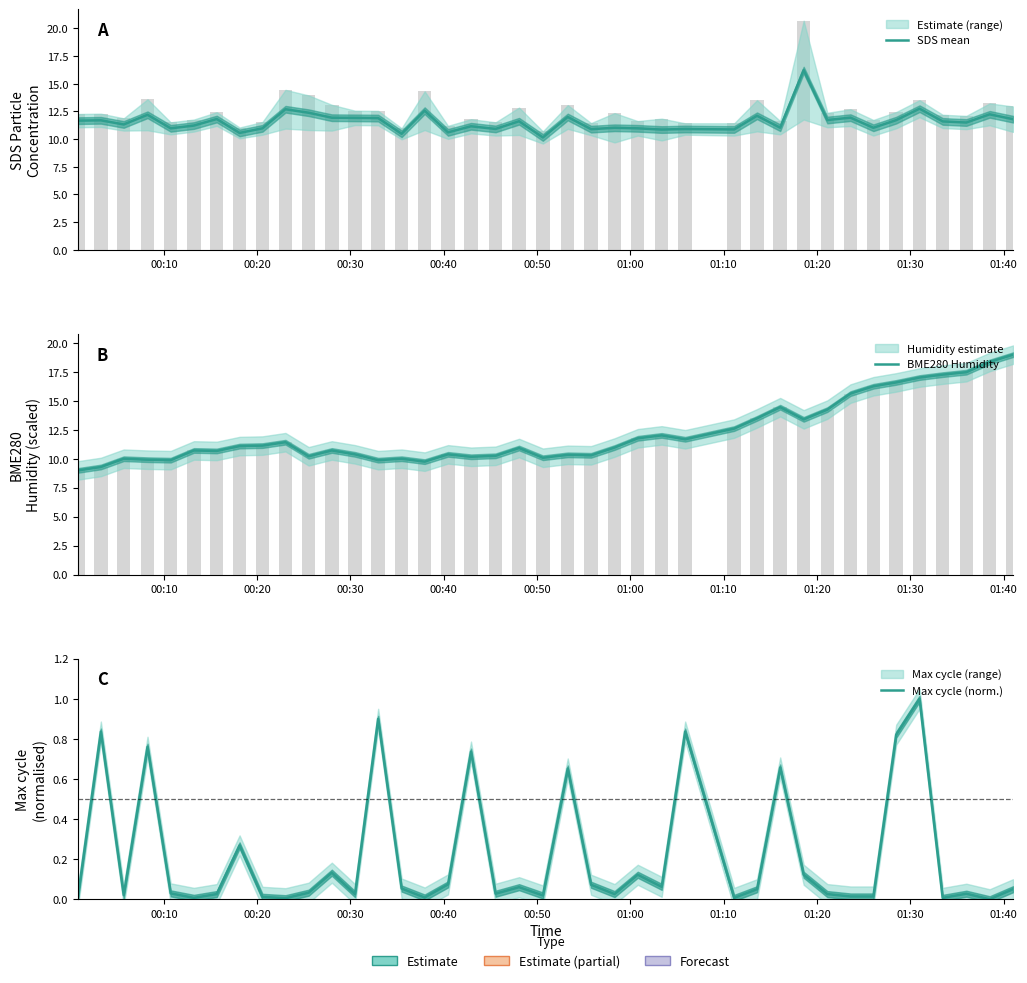

How many groups of bars are there?

40